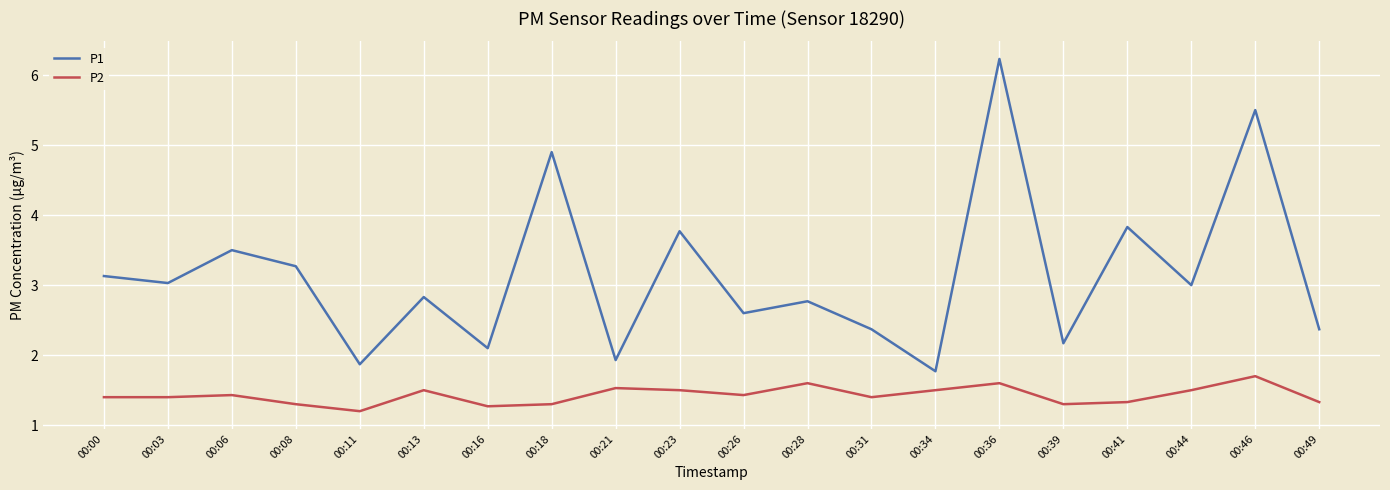

Which series has the widest spread of values?

P1